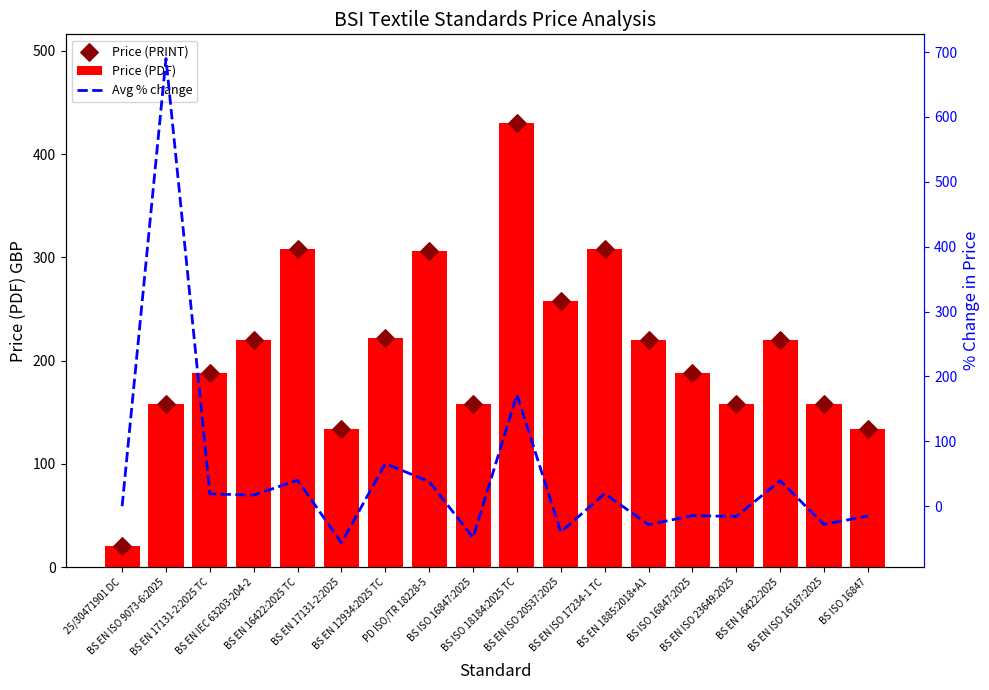

Which series has the largest Y range (max minus min)?

Avg % change